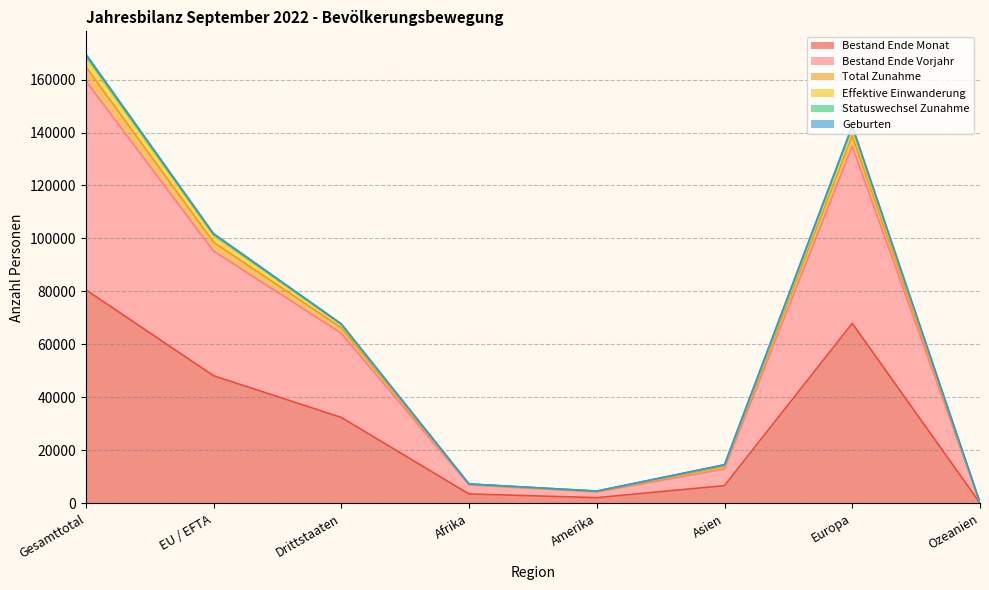

What is the difference between the highest and lowest values at Amerika?

2482